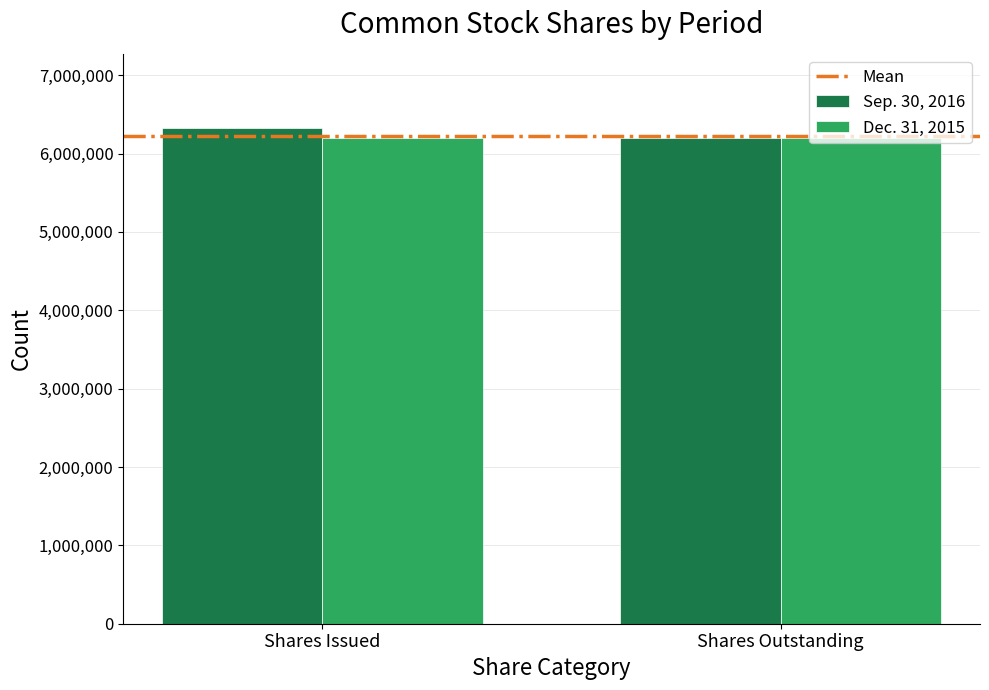

The Sep. 30, 2016 series shows 6324180 at Shares Issued. True or false?

True